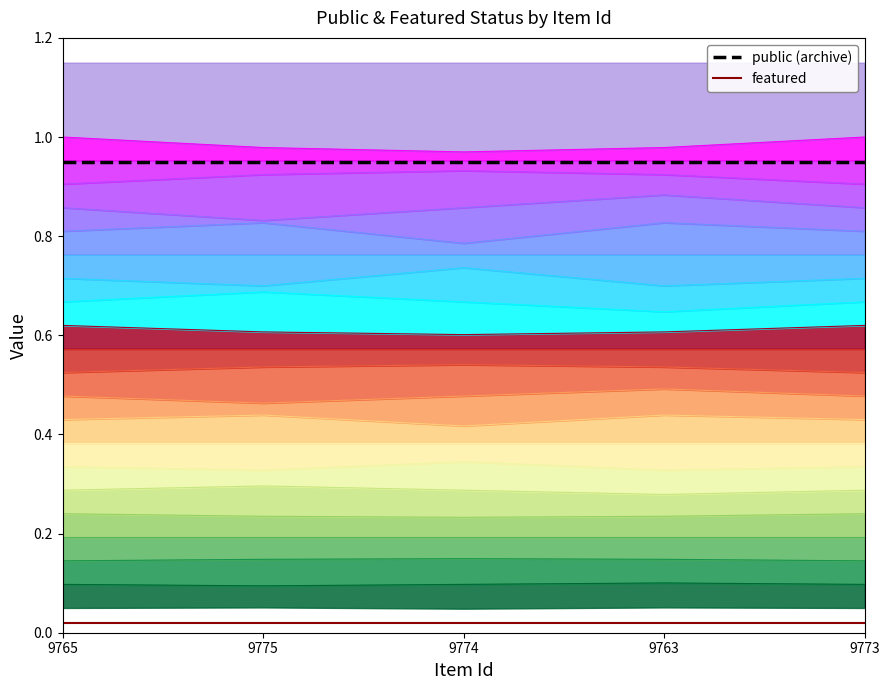

Reading left to right, list all the values displayed in this chart.

public (archive): 0.9	0.9	0.9	0.9	0.9
featured: 0.0	0.0	0.0	0.0	0.0